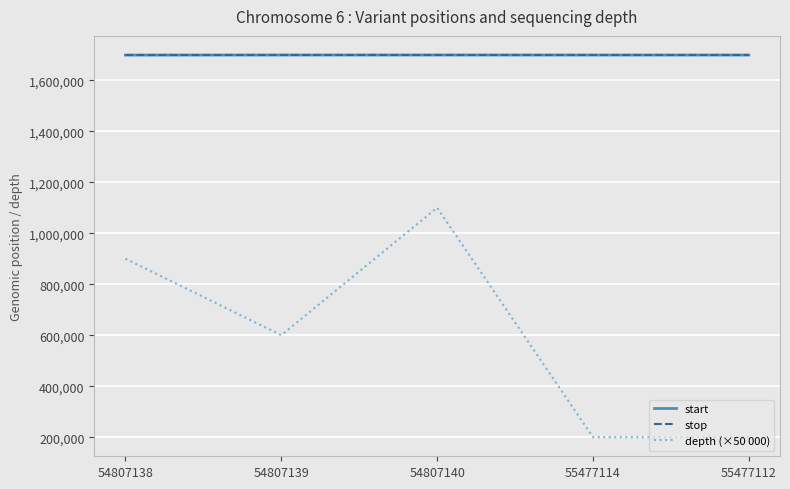

Which series changed the most between 54807139 and 55477112?

depth (×50 000)